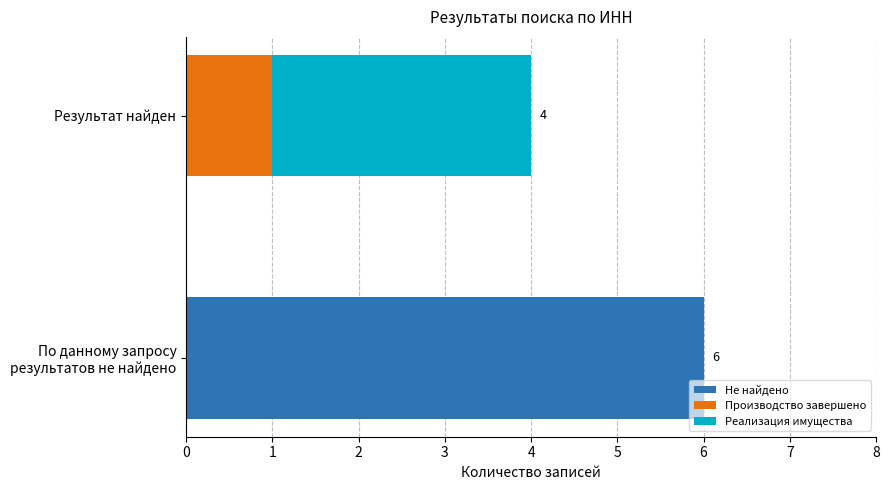

The value of Кол-во записей (найдено) at По данному запросу результатов не найдено is 1. True or false?

False